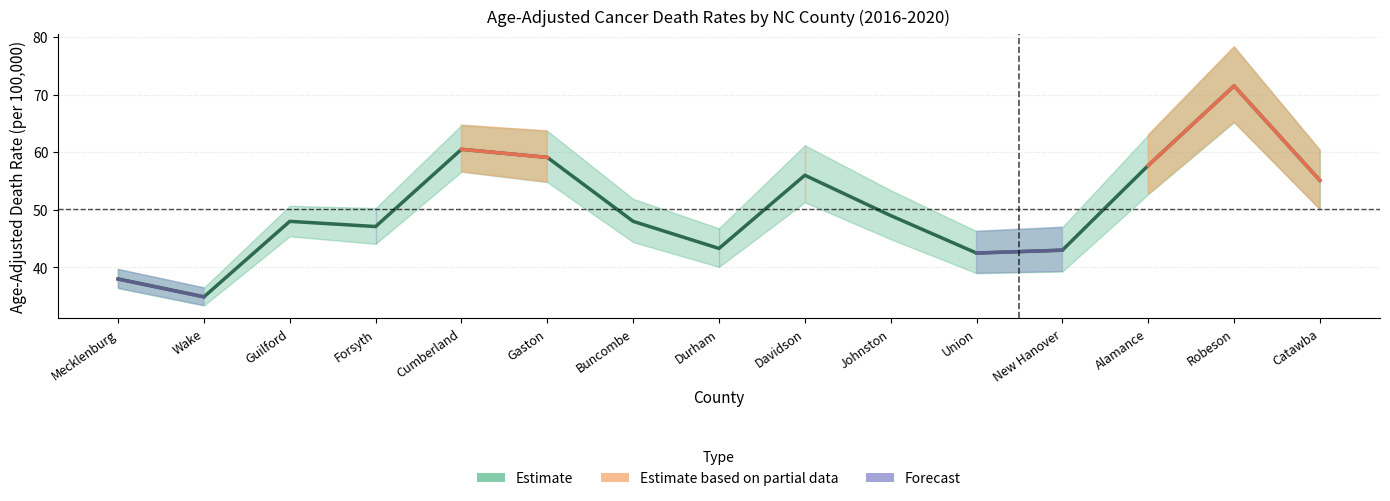

True or false: Rate < US Average has more than 2 interior local peaks.

False